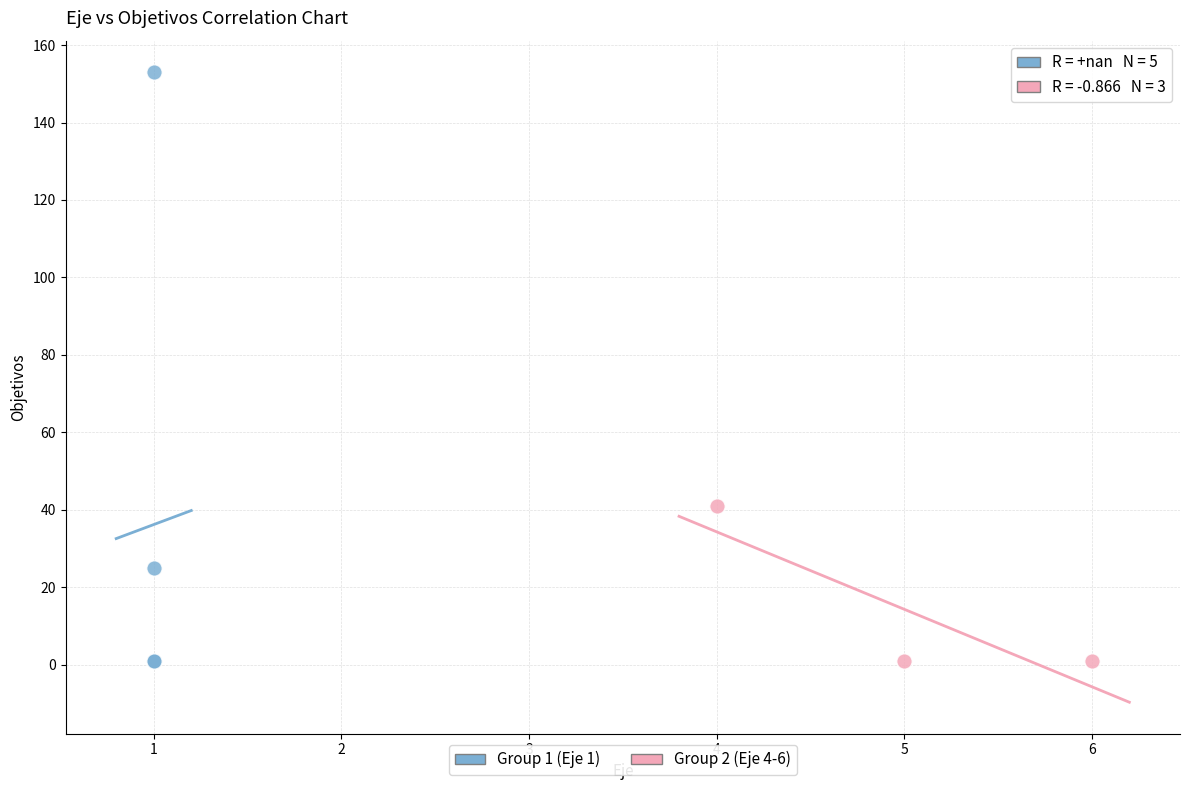

Which series reaches the maximum Y coordinate?

Group 1 (Eje 1)